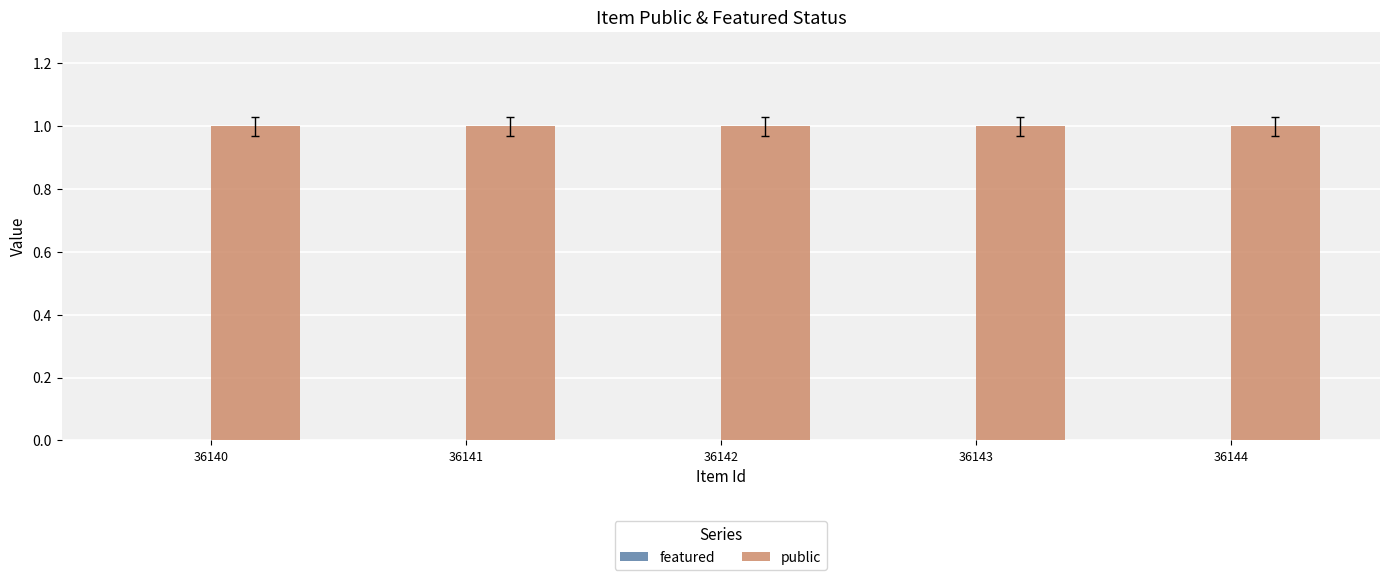

List the series in order of their peak value, highest first.

public, featured